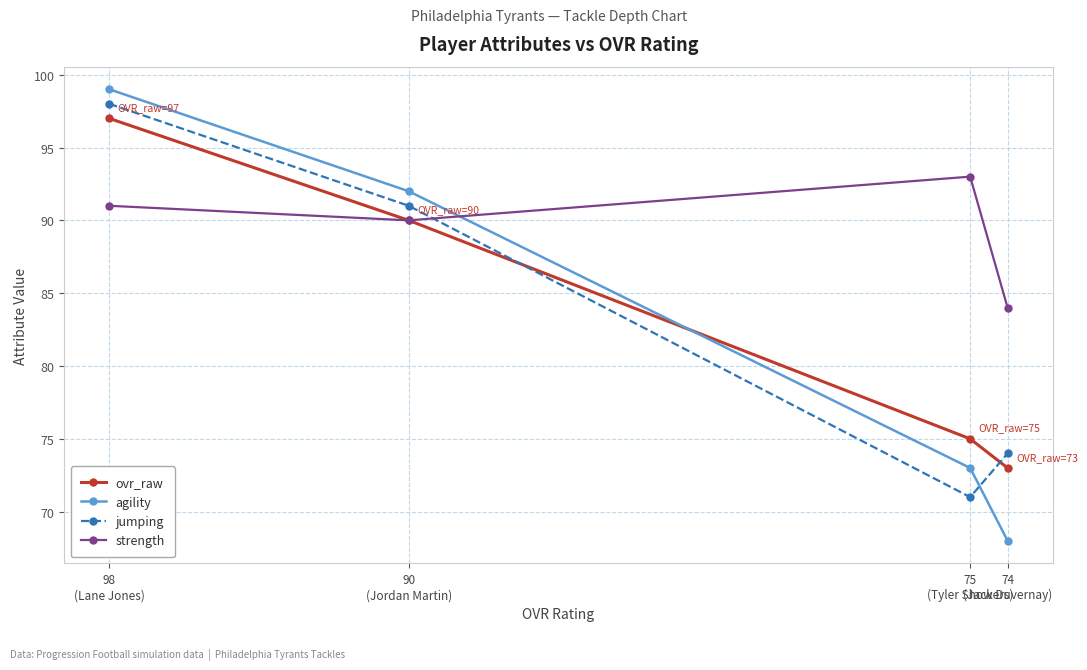

How many times do agility and strength cross each other?

1